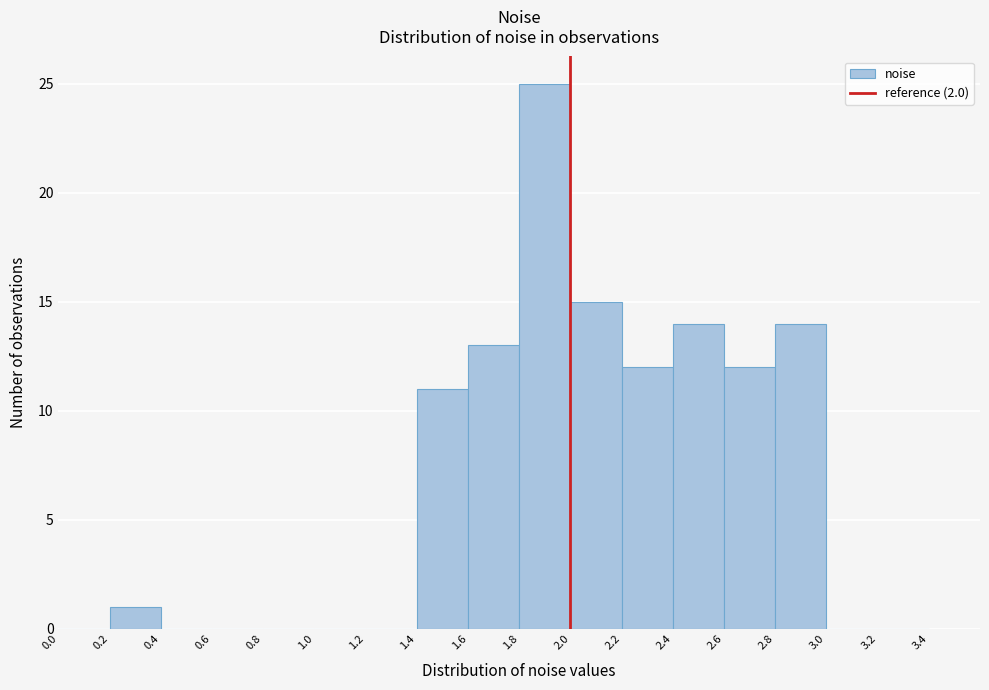

Reading left to right, list every bar in this chart as the range it spans on the x-axis followed by its height. The values are not printed on the chart, so give them approximately, as read against the axis.

0.0 to 0.2: 0
0.2 to 0.4: 1
0.4 to 0.6: 0
0.6 to 0.8: 0
0.8 to 1.0: 0
1.0 to 1.2: 0
1.2 to 1.4: 0
1.4 to 1.6: 11
1.6 to 1.8: 13
1.8 to 2.0: 25
2.0 to 2.2: 15
2.2 to 2.4: 12
2.4 to 2.6: 14
2.6 to 2.8: 12
2.8 to 3.0: 14
3.0 to 3.2: 0
3.2 to 3.4: 0